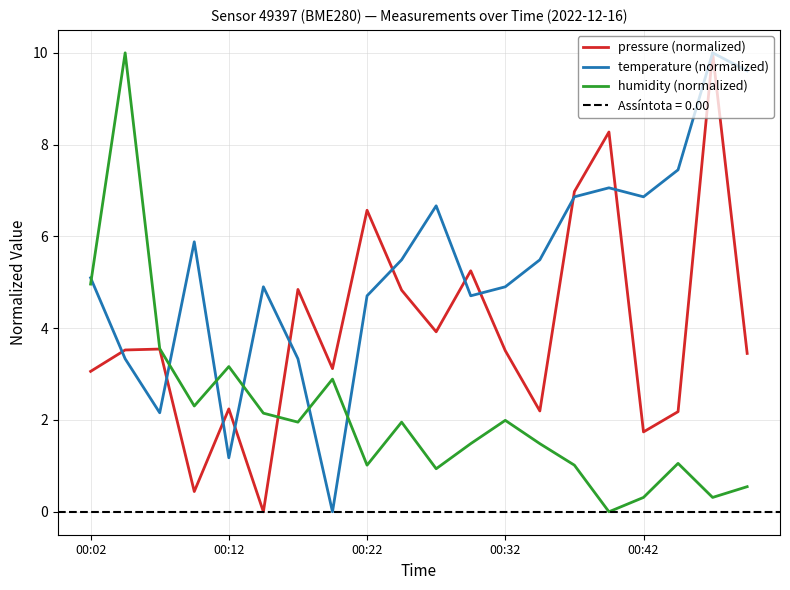

True or false: humidity (normalized) and pressure (normalized) cross at least once.

True